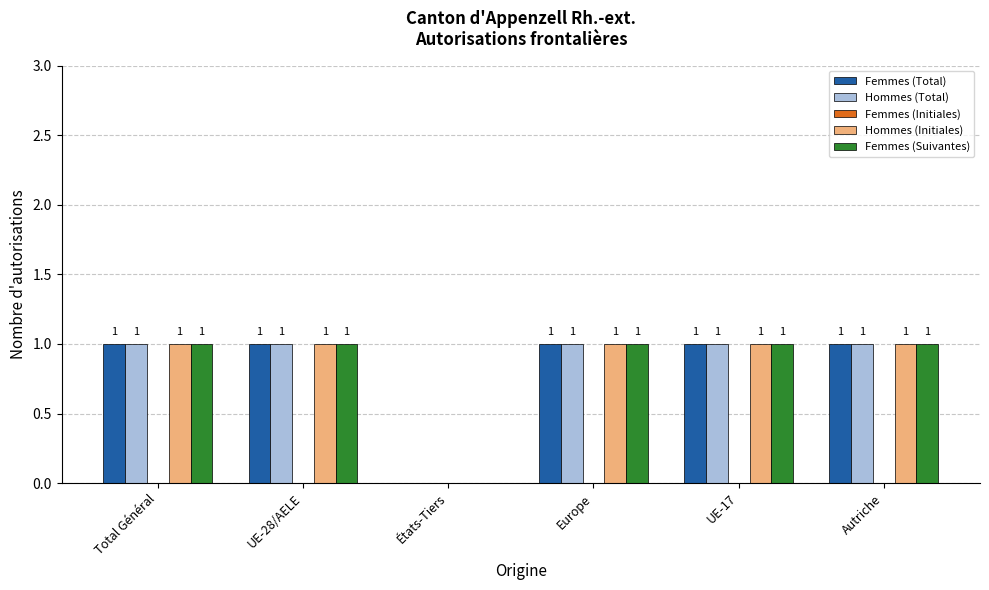

True or false: Femmes (Total) has a value of 1 at Total Général.

True